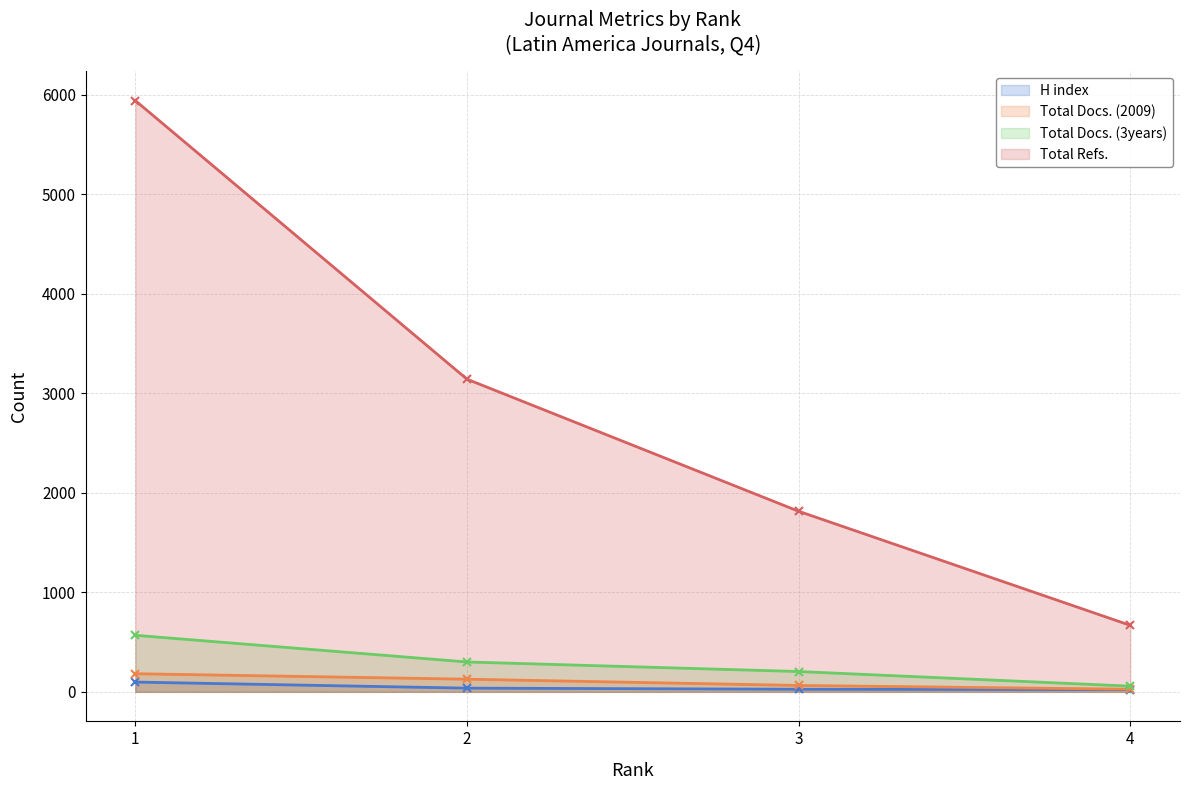

Rank the series by their maximum value, from highest to lowest.

Total Refs., Total Docs. (3years), Total Docs. (2009), H index